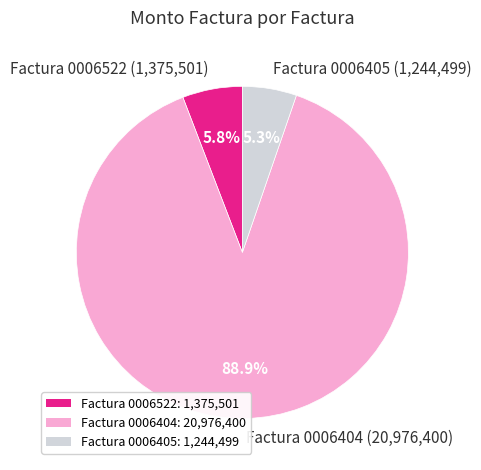

Which slice is the smallest?

Factura 0006405 (1,244,499)